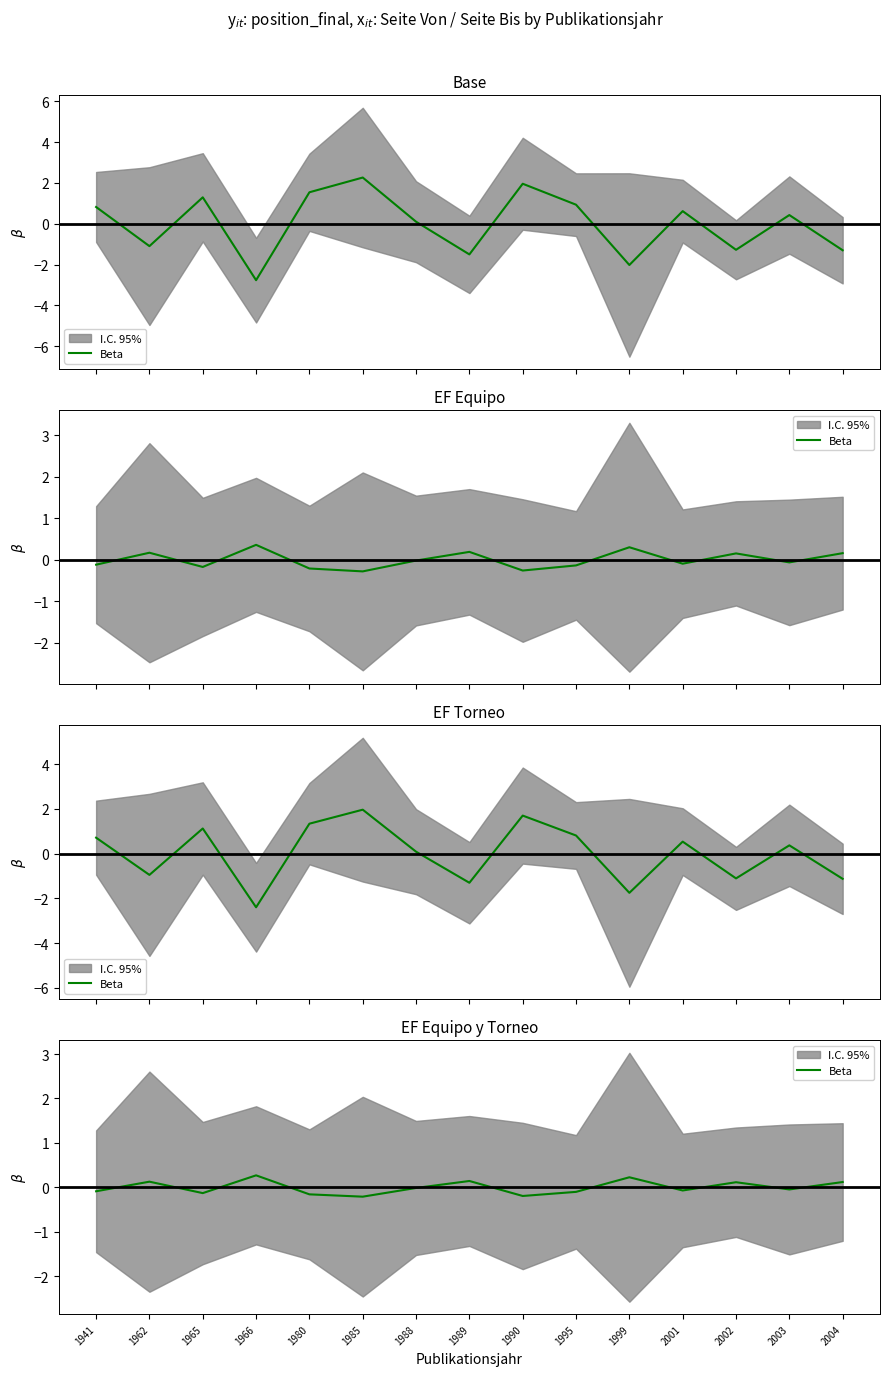

Does the chart have visible grid lines?

No